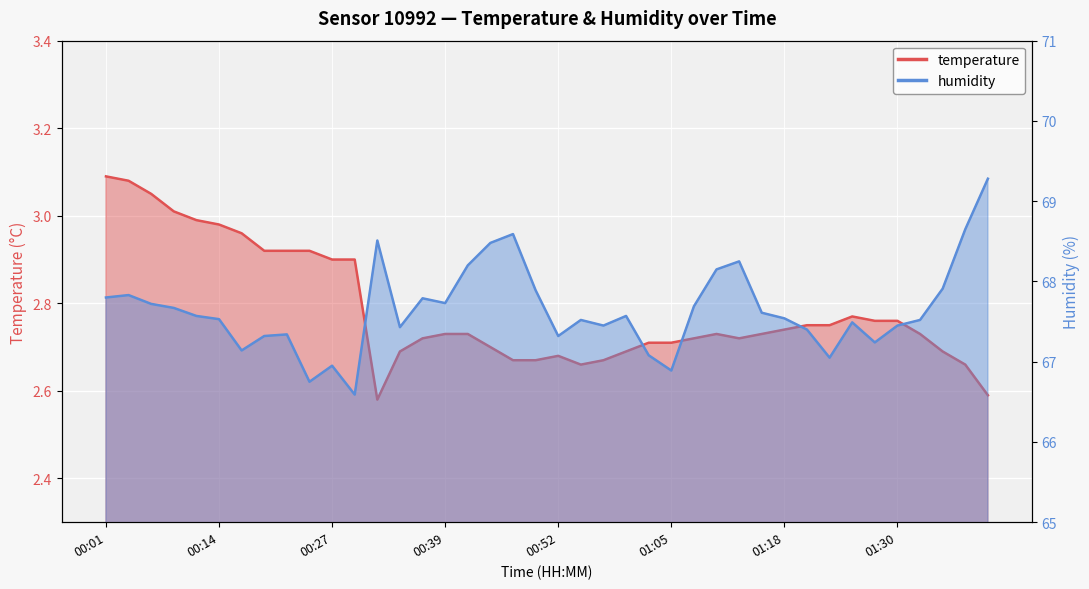

Which series has the largest range (max minus min)?

humidity